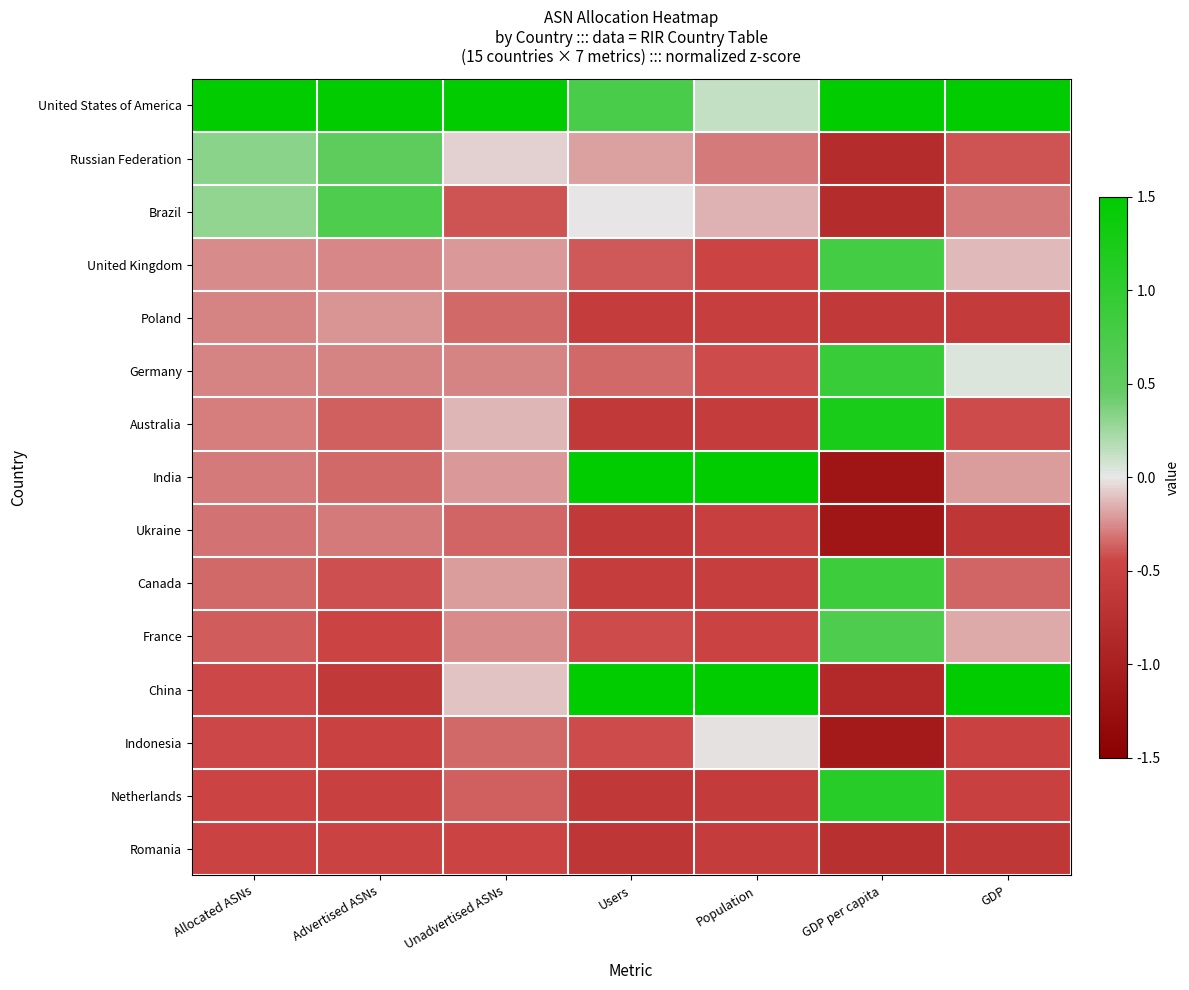

At how many categories does at least one series exceed 0?

7